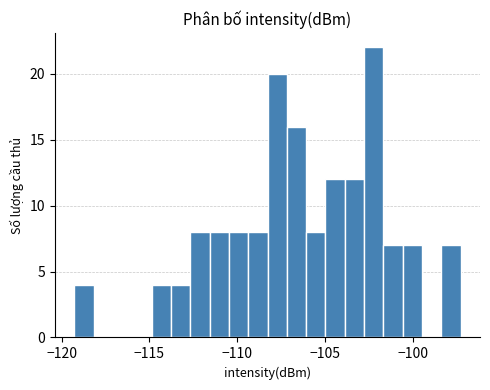

Read against the x-axis, roughly where is the centre of the tallest bar?

-102.0